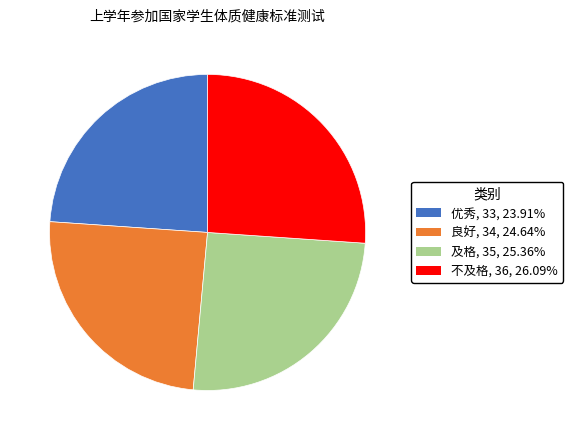

Does 不及格 represent more than half of the total?

No